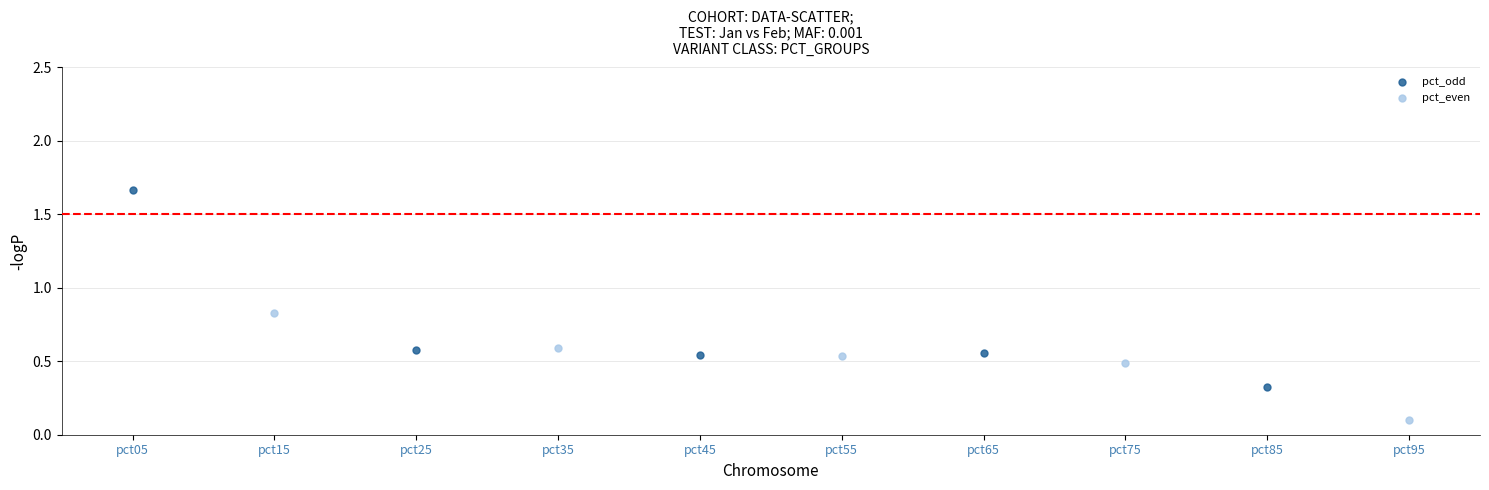

Which series reaches the maximum Y coordinate?

pct_odd